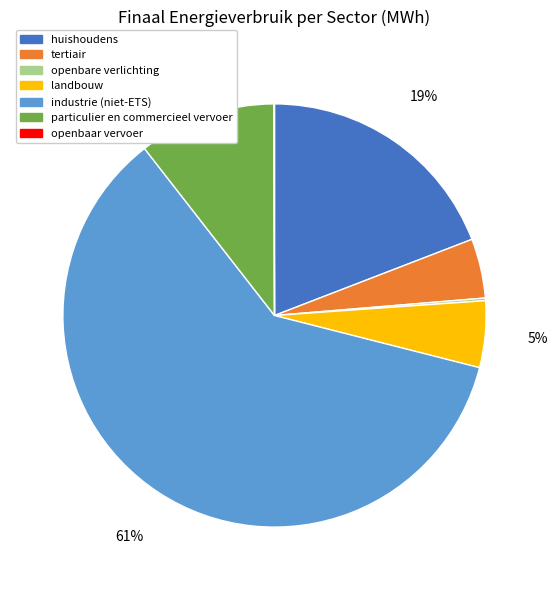

The industrie (niet-ETS) slice represents 61% of the pie. True or false?

True